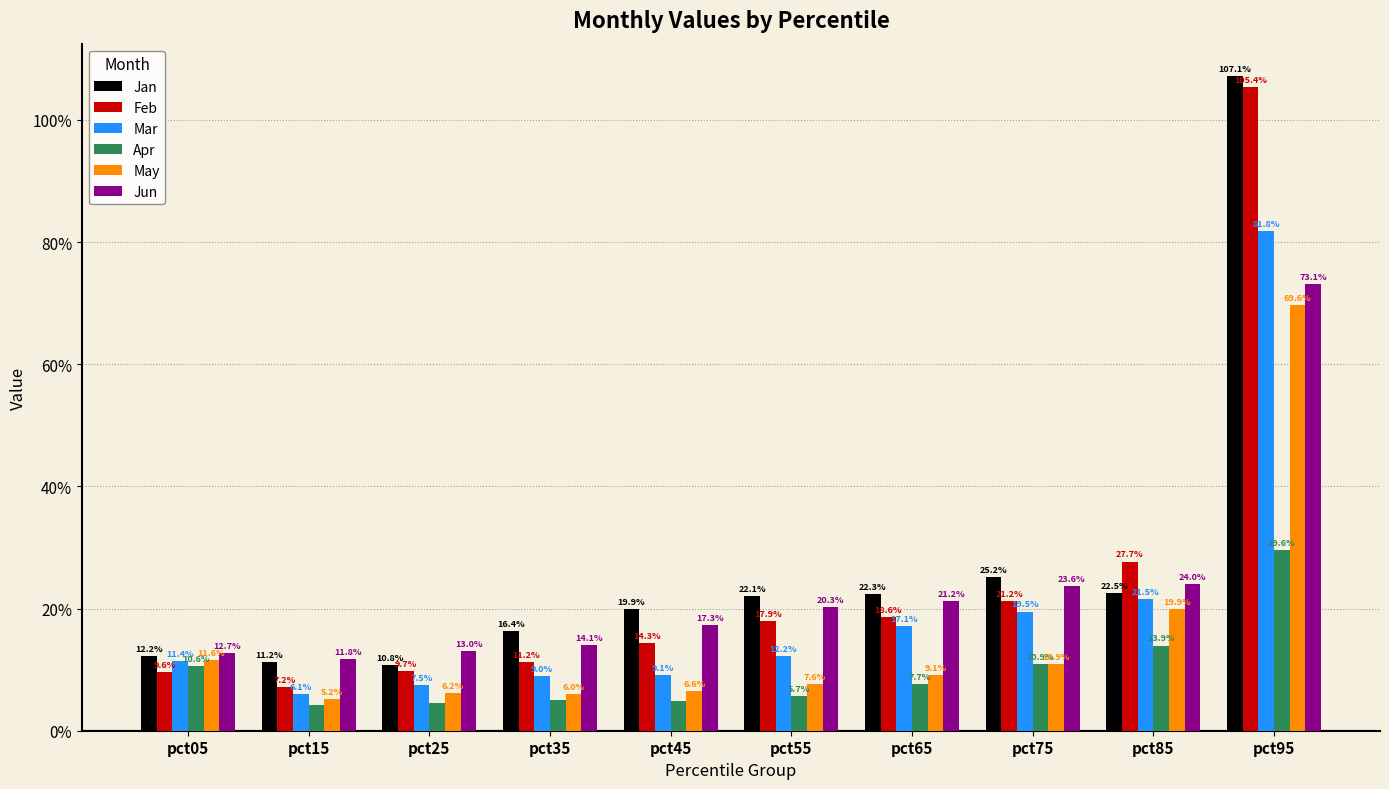

At which category is the sum across all series the highest?

pct95